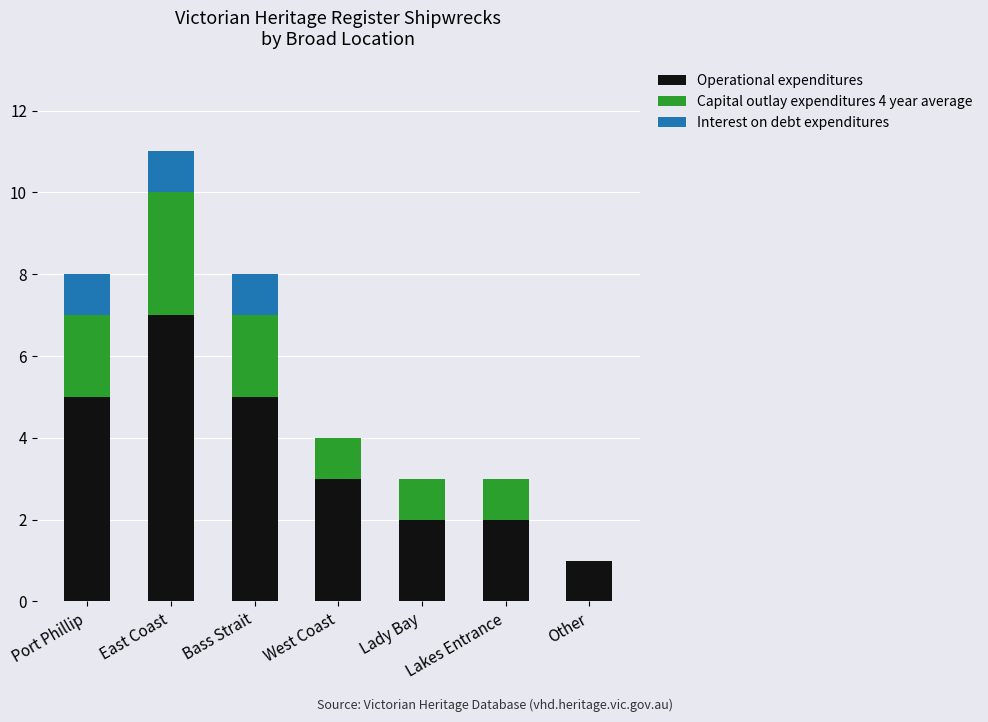

What is the highest value of the Operational expenditures series?

7